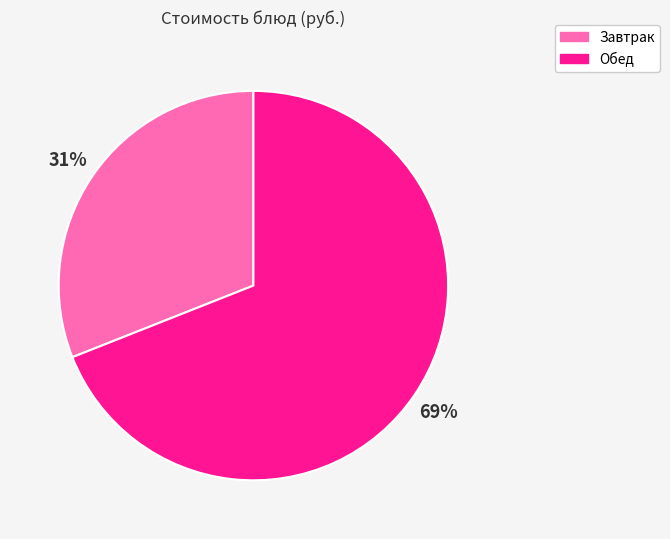

Rank the categories by value from lowest to highest.

Завтрак, Обед